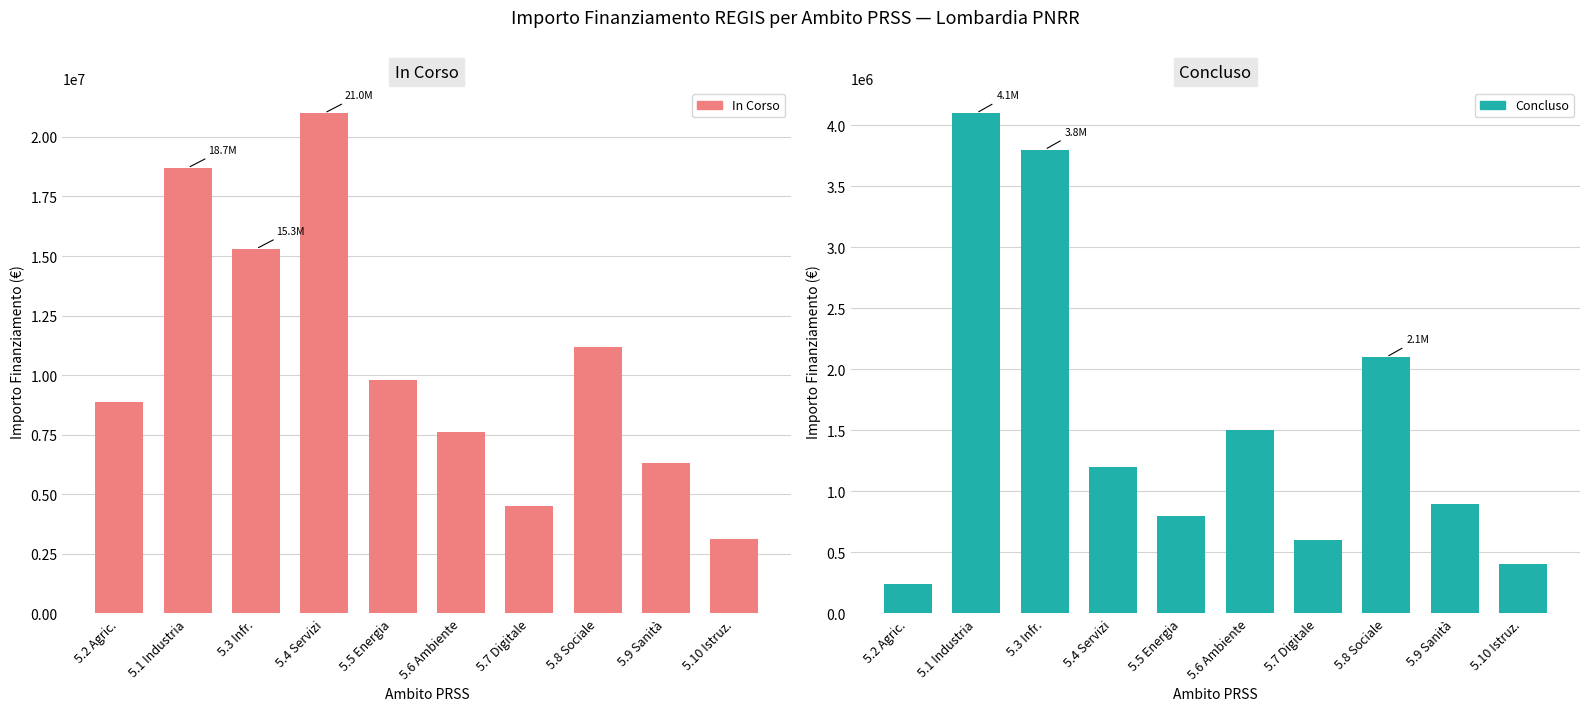

At which label is In Corso closest to 12050000?

5.8 Sociale